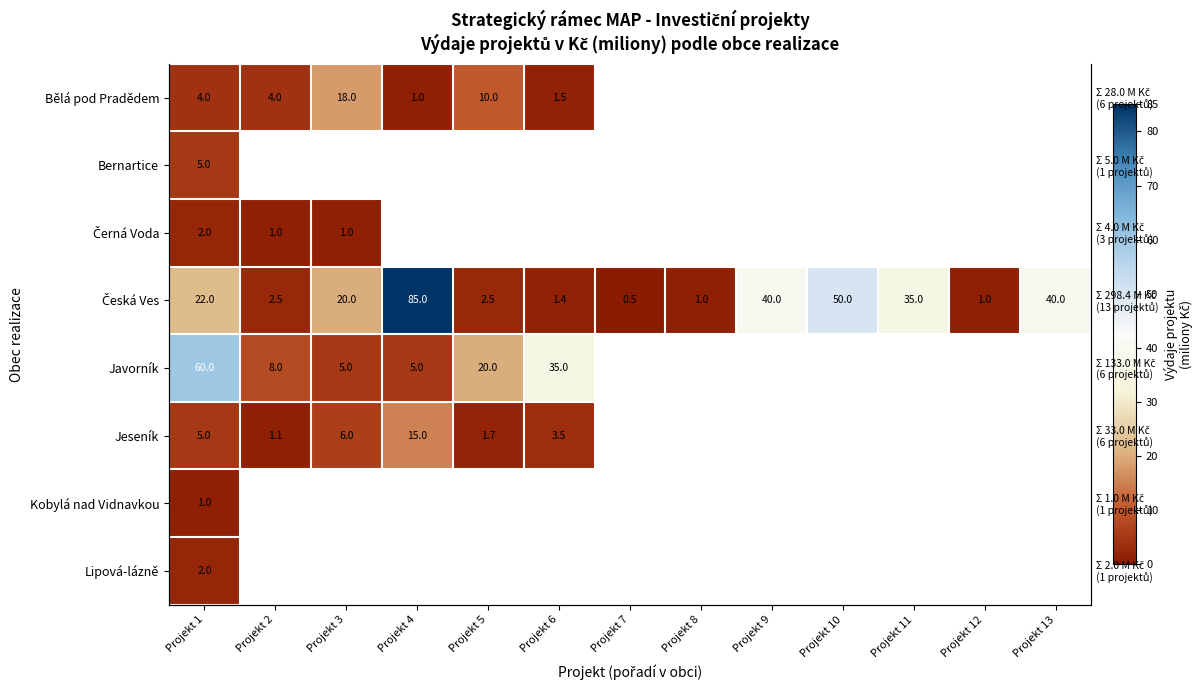

What is the minimum value shown in the chart?

0.5